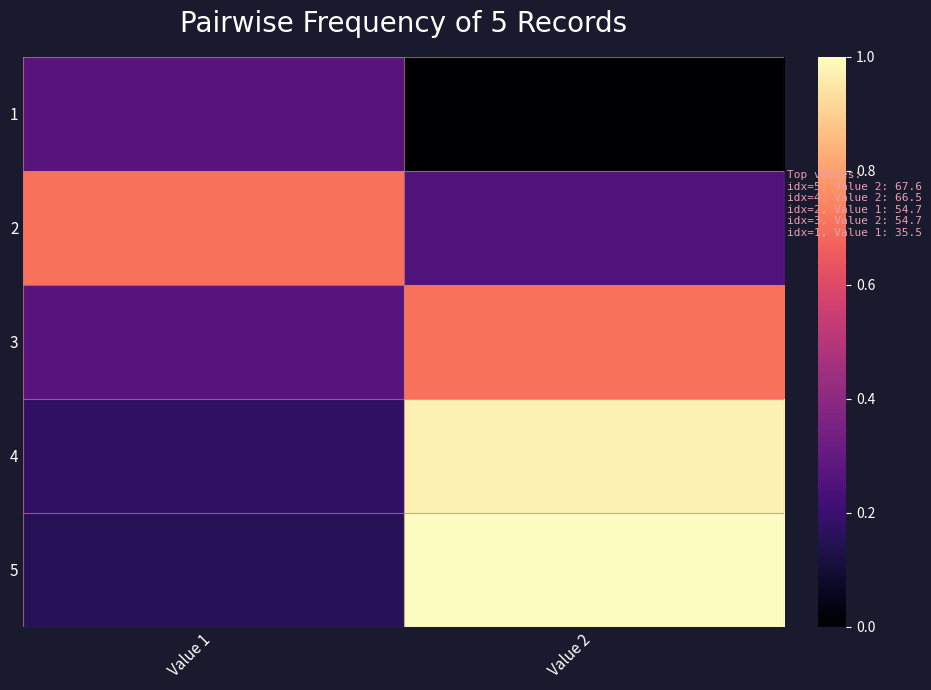

At how many categories does at least one series exceed 0?

2